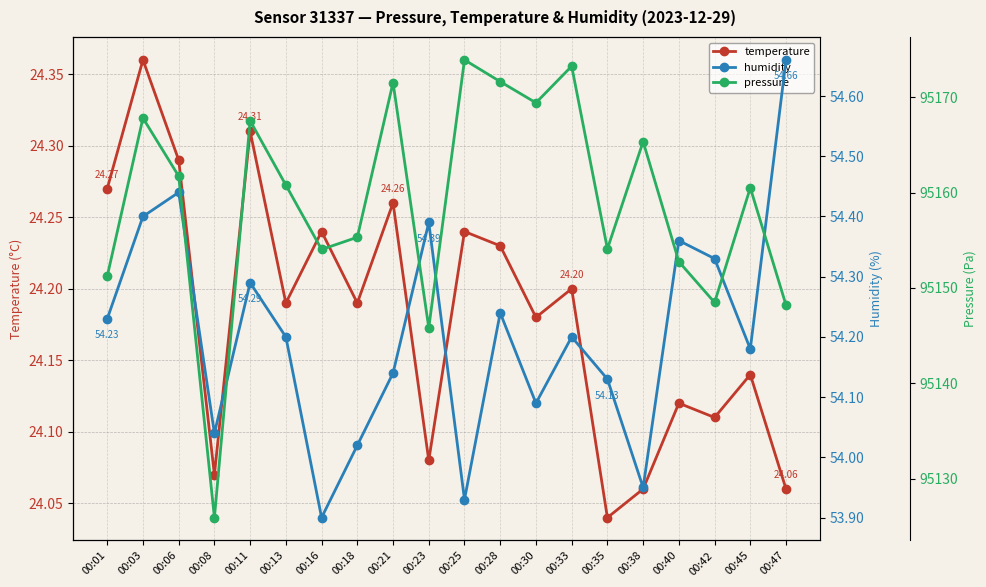

At which label is humidity closest to 54?

00:18